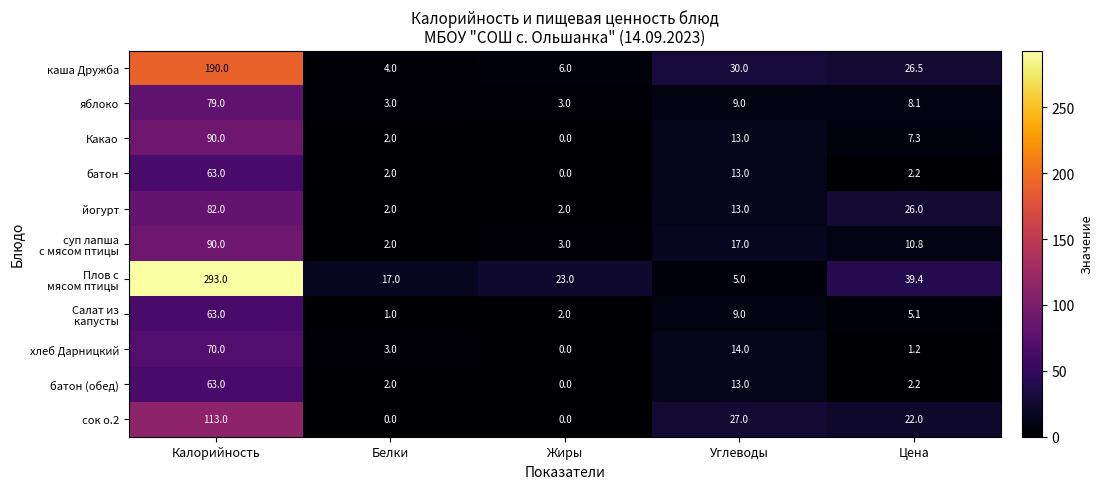

At which category is the sum across all series the highest?

Калорийность